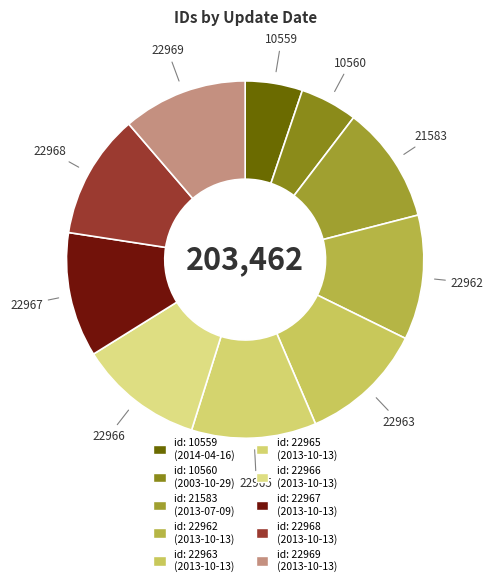

Count the number of slices in the pie.

10